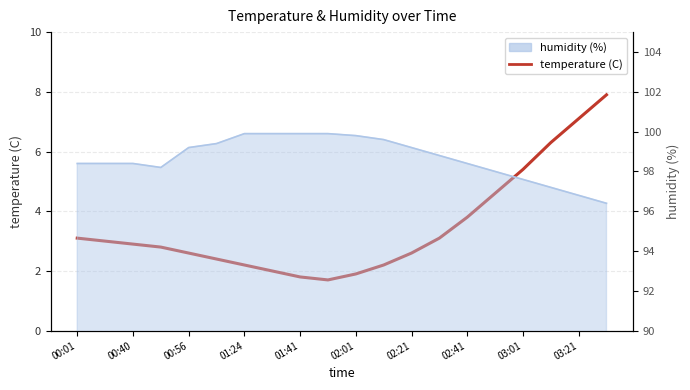

How many interior local valleys (lower than both neighbors) does the data have?

1